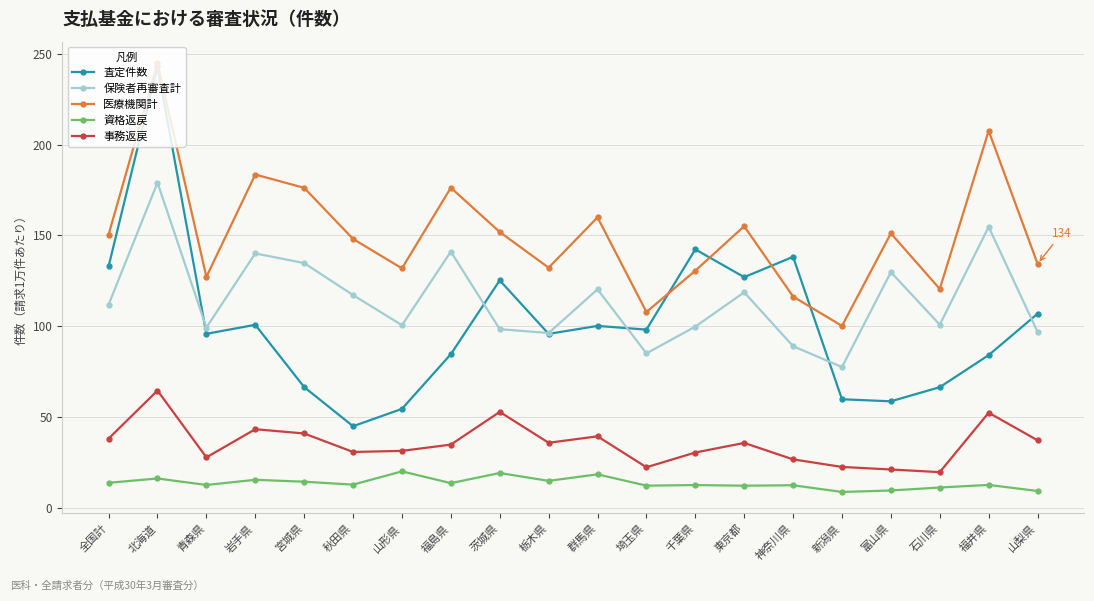

How many values in the 事務返戻 series are below 35?

10